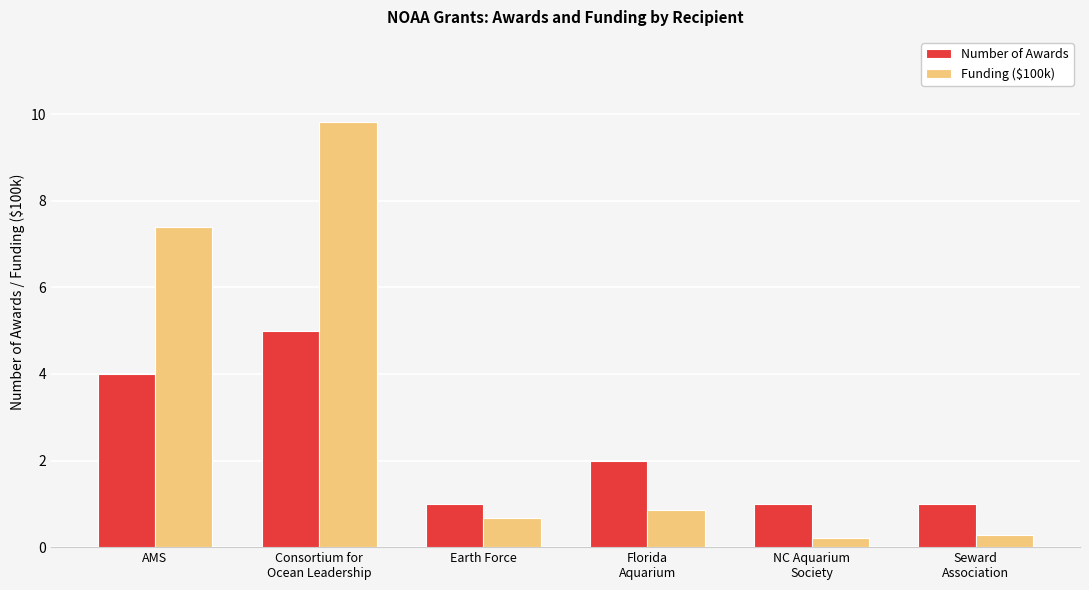

At Seward
Association, list the series in order from smallest to largest.

Funding ($100k), Number of Awards